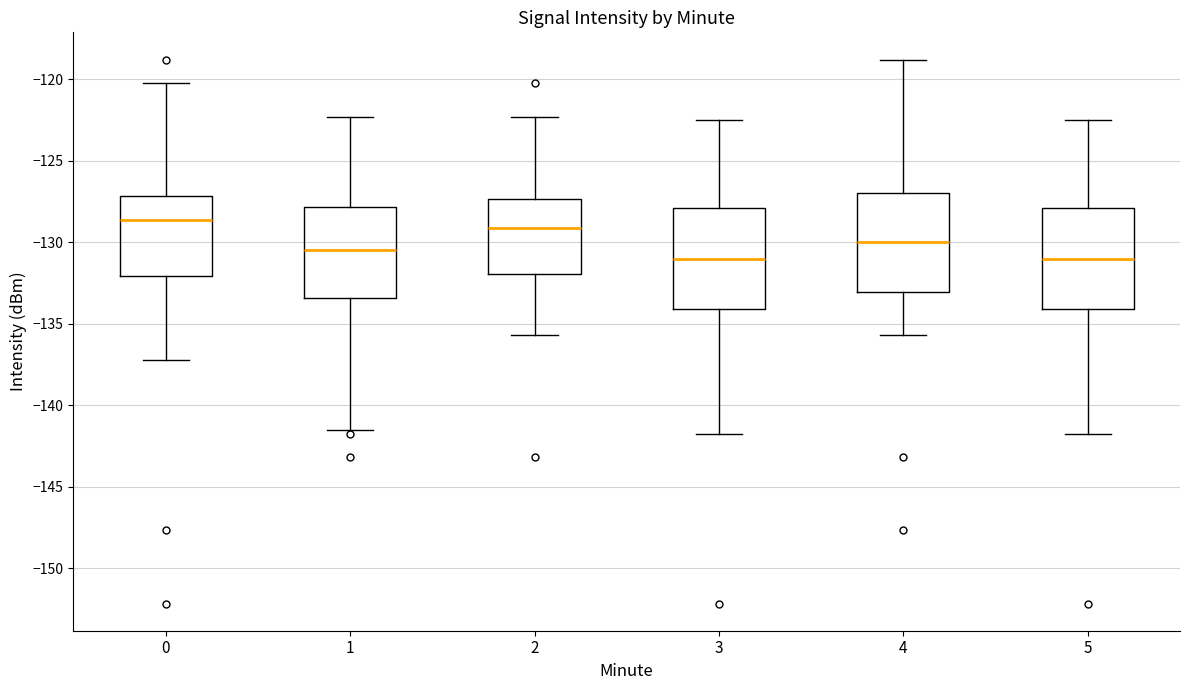

Reading left to right, transcribe this box plot: for each box, give where its median line is, the range the box spans, and where its two whiskers end, as read against the y-axis. The values are not printed on the chart, so give them approximately, as read against the axis.

0: median -128.5, box -132.0 to -127.0, whiskers -137.0 to -120.5
1: median -130.5, box -133.5 to -128.0, whiskers -141.5 to -122.5
2: median -129.0, box -132.0 to -127.5, whiskers -135.5 to -122.5
3: median -131.0, box -134.0 to -128.0, whiskers -141.5 to -122.5
4: median -130.0, box -133.0 to -127.0, whiskers -135.5 to -119.0
5: median -131.0, box -134.0 to -128.0, whiskers -141.5 to -122.5